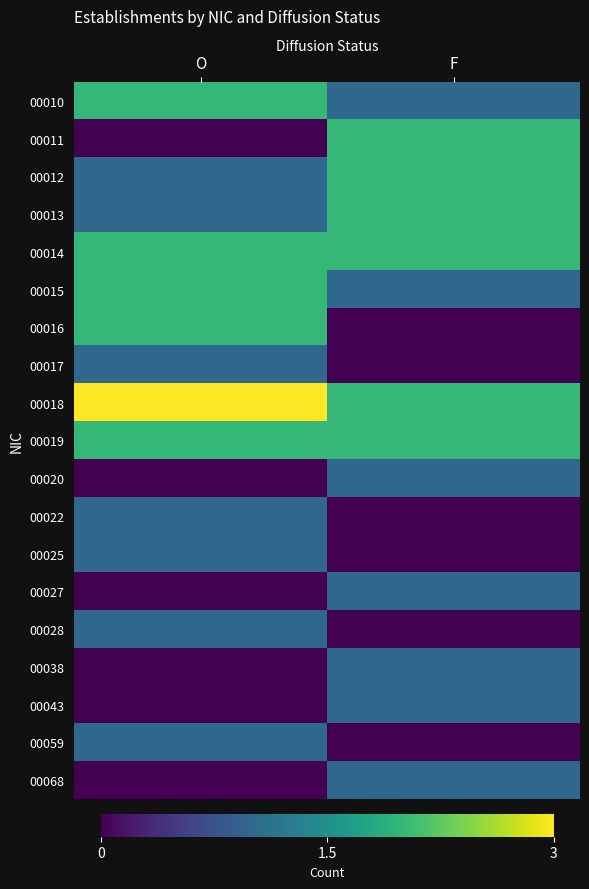

At which category does the chart reach its minimum across all series?

O